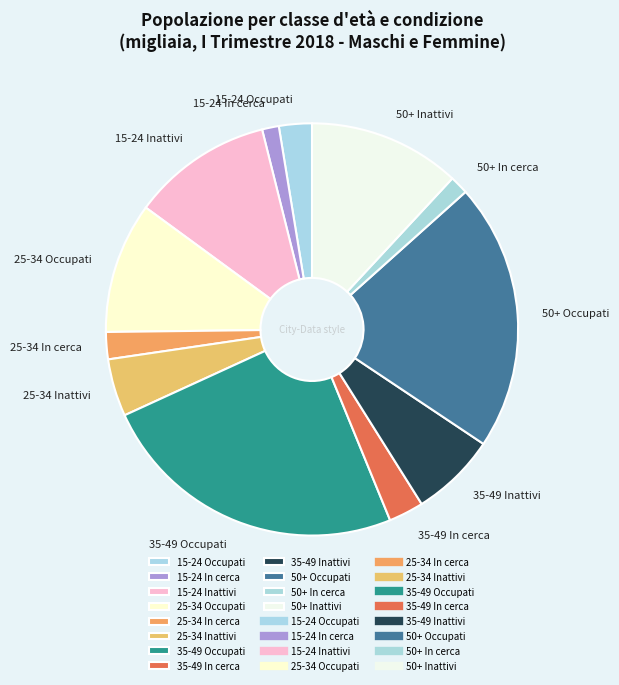

How many segments does this pie chart have?

12